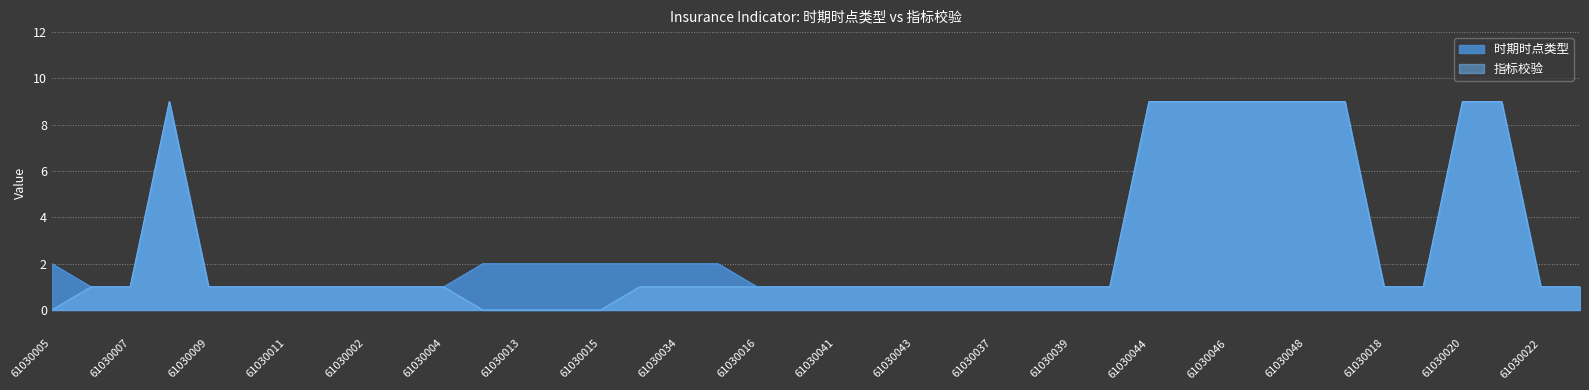

Is the value of 时期时点类型 at 61030020 greater than the value of 指标校验 at 61030001?

Yes